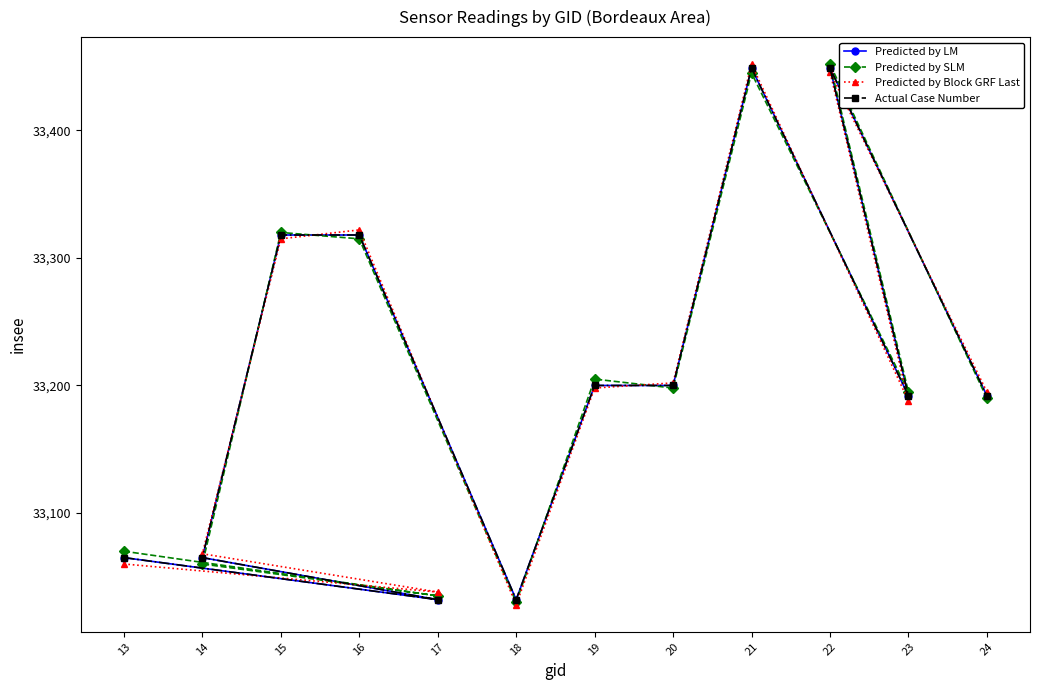

Where is the first local minimum for Predicted by SLM?

17